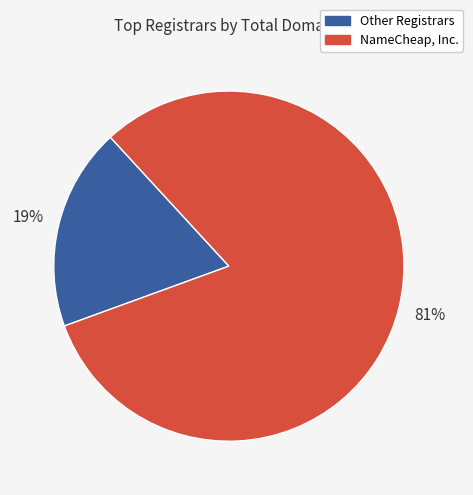

The Other Registrars slice represents 19% of the pie. True or false?

True